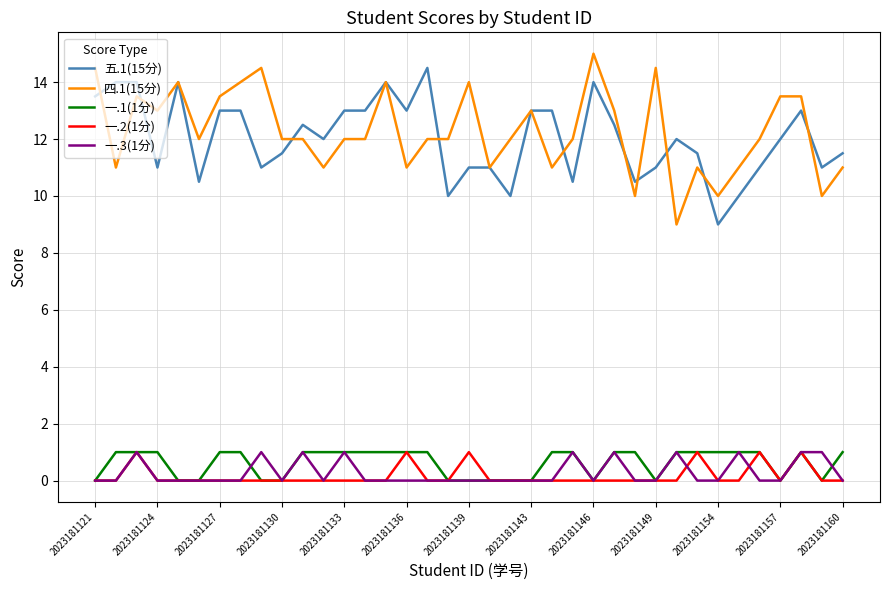

What is the average value of the 一.2(1分) series?

0.2